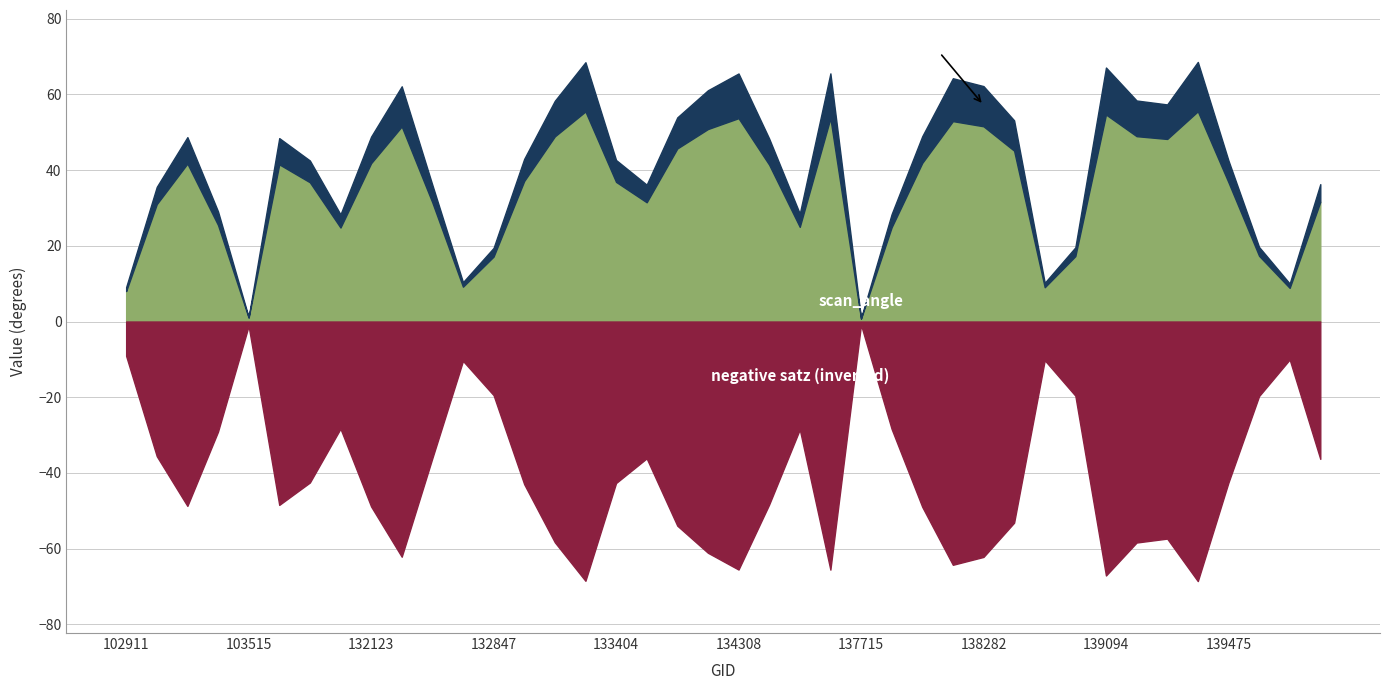

True or false: satz has a value of 36.4 at 134124.

False